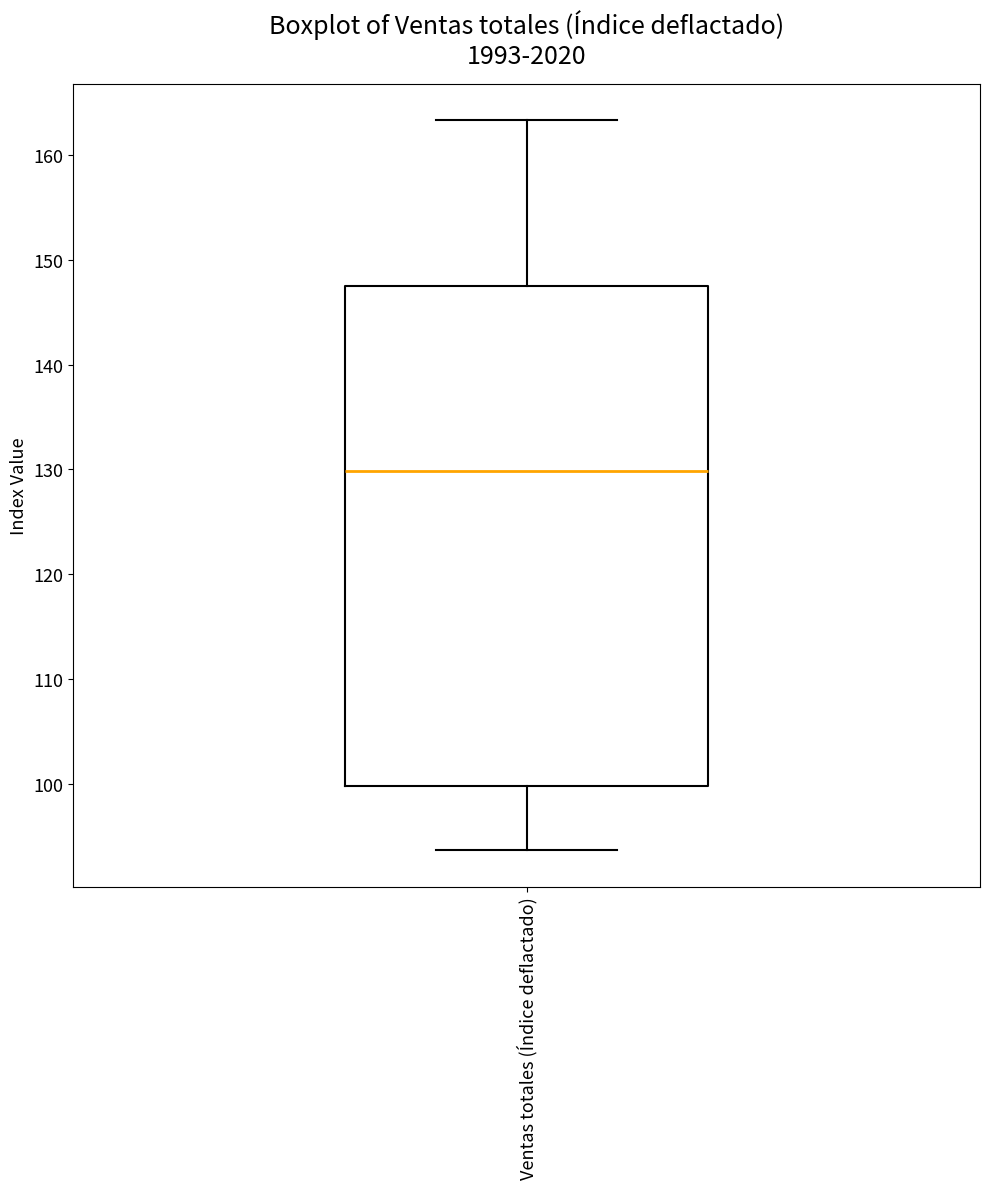

Transcribe this box plot: give where the median line is, the range the box spans, and where the two whiskers end, as read against the y-axis. The values are not printed on the chart, so give them approximately, as read against the axis.

median 130, box 100 to 147, whiskers 94 to 163